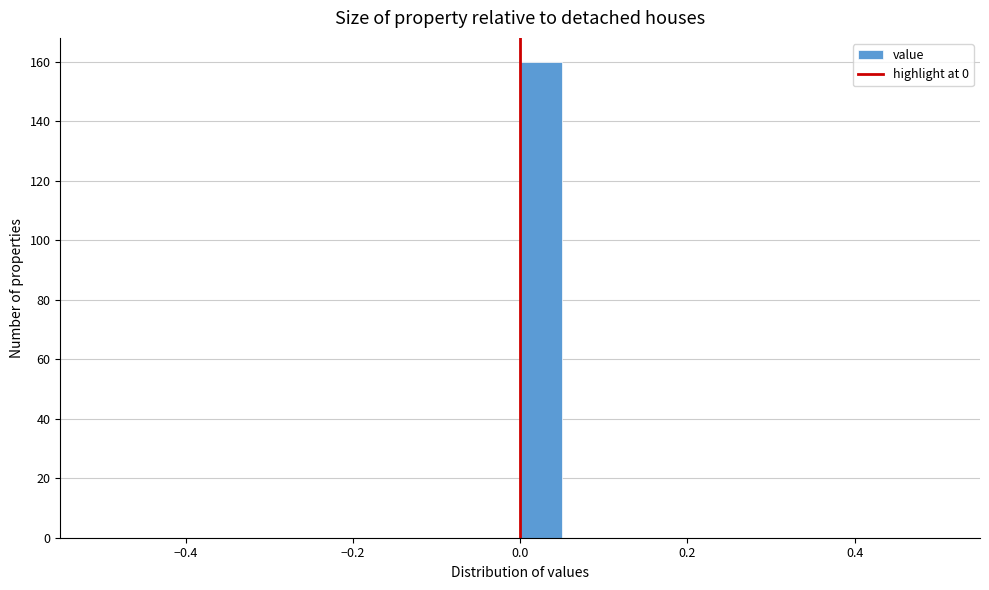

Read against the x-axis, roughly where is the centre of the tallest bar?

0.02